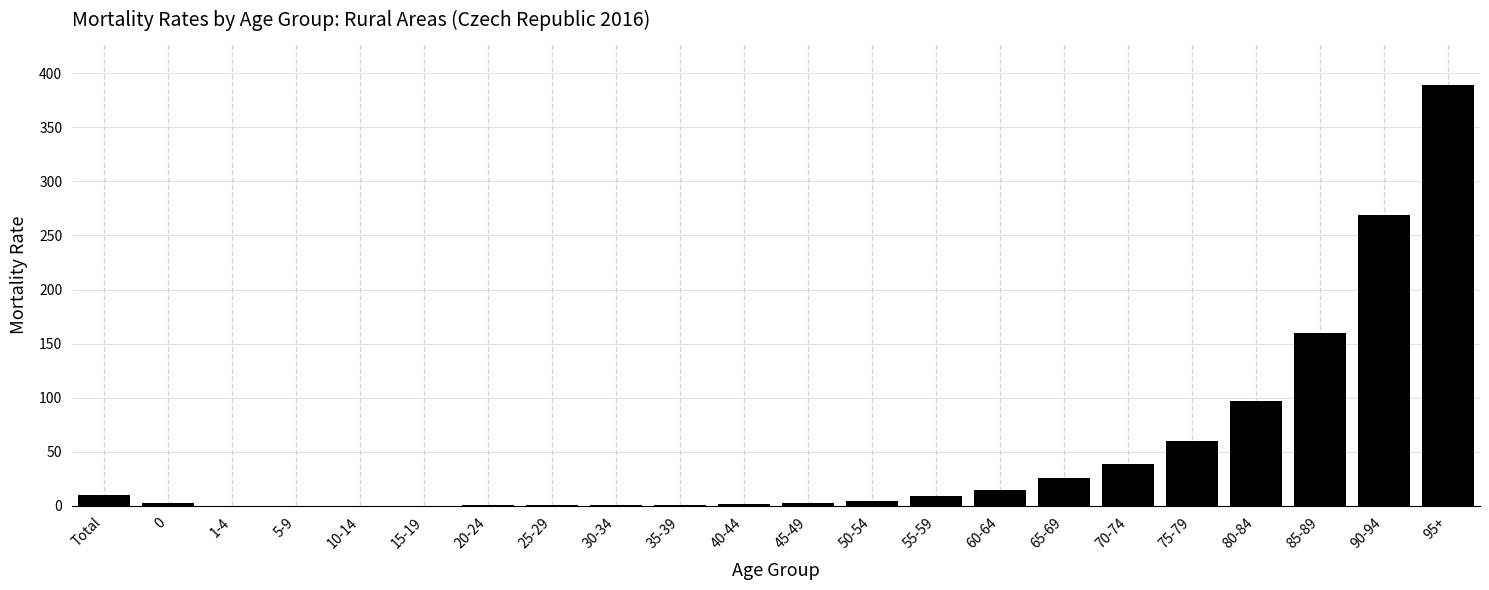

At which label is the value closest to 194?

85-89